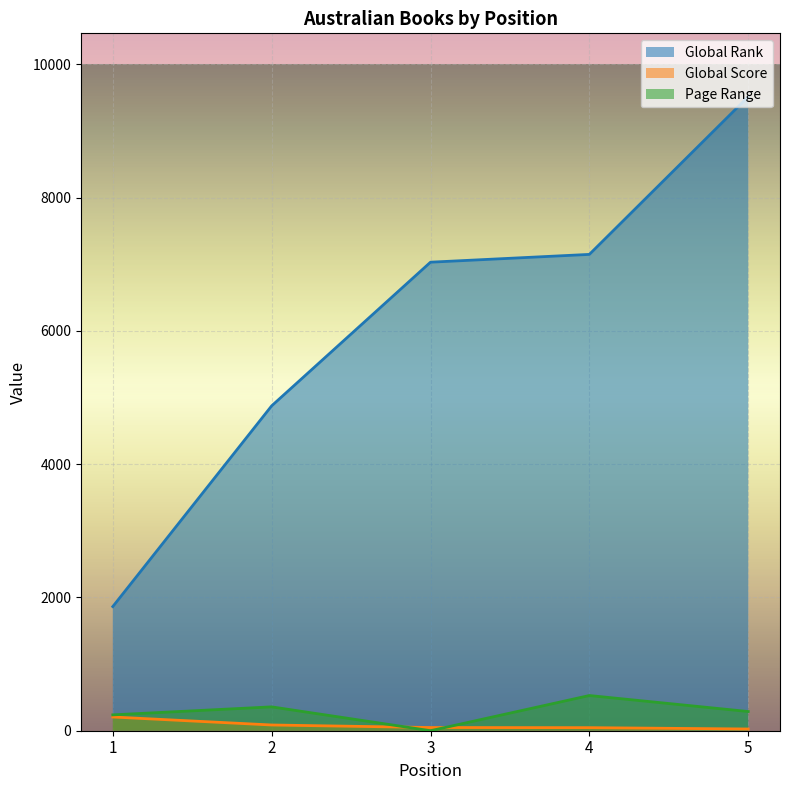

What is the sum of the Global Rank values at 5 and 4?

16662